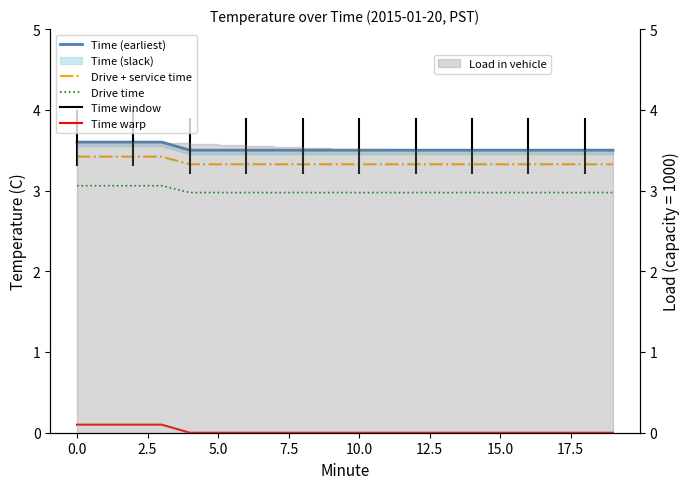

What is the total value across all series at 5.0?

10.2